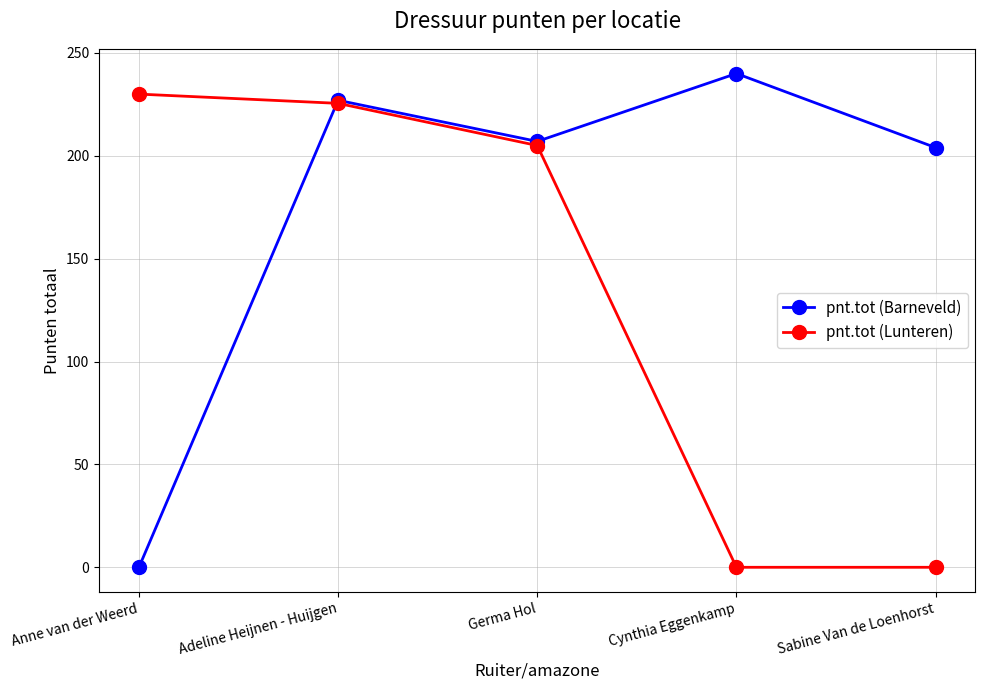

True or false: pnt.tot (Barneveld) and pnt.tot (Lunteren) cross at least once.

True